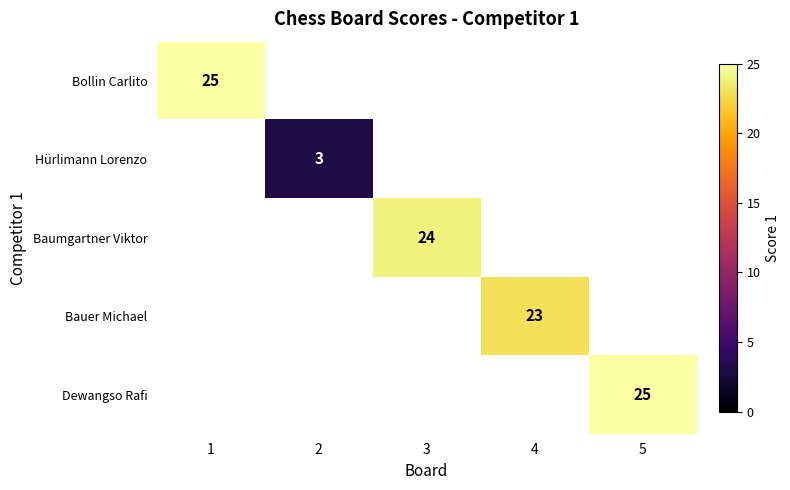

The Bollin Carlito series shows 25 at 1. True or false?

True